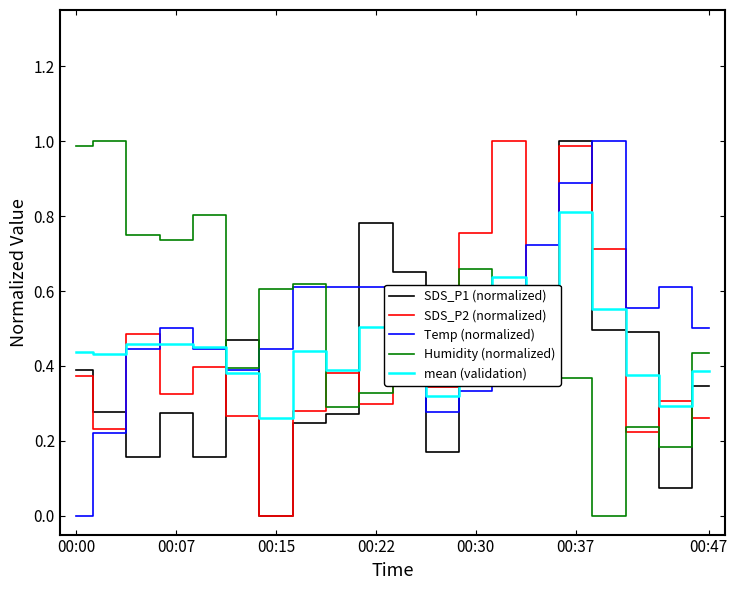

What is the greatest value displayed?

1.0